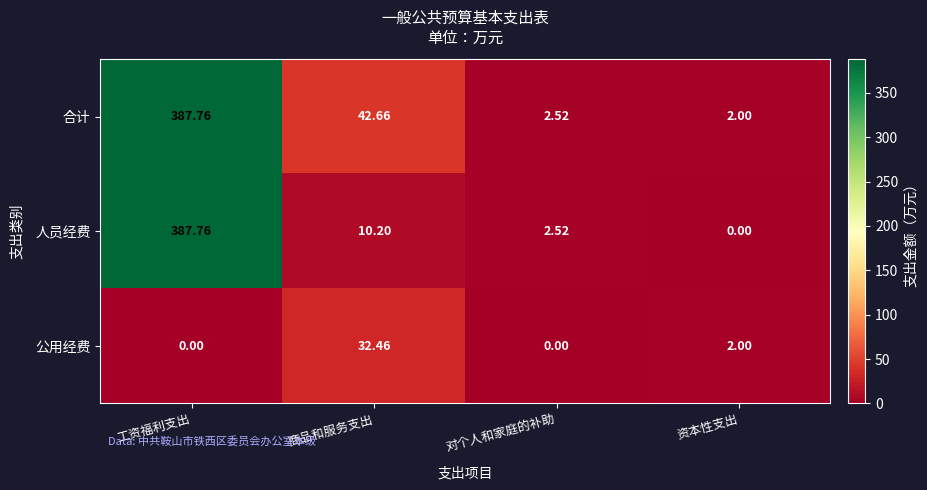

Which series has the largest total across all categories?

合计